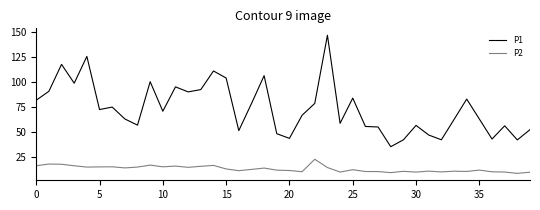

Is this an area chart (filled region under the line)?

No